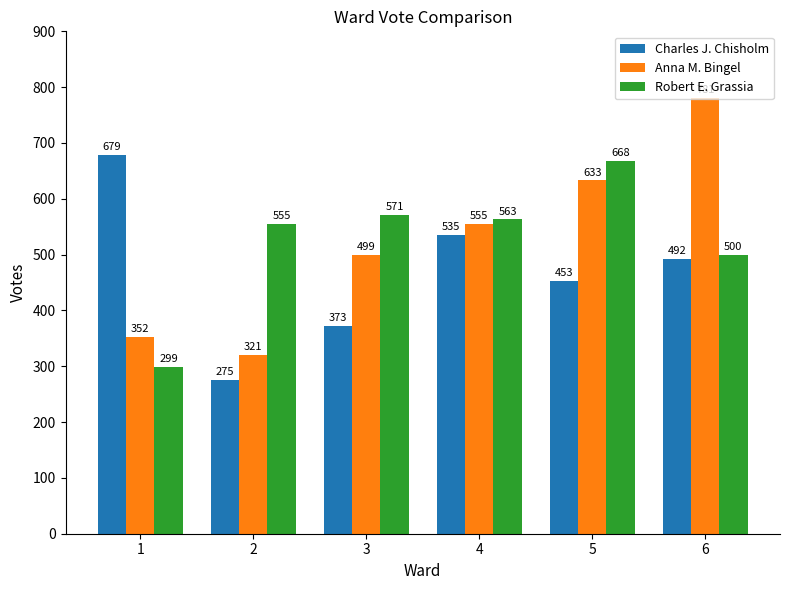

How many distinct data groups are displayed?

3